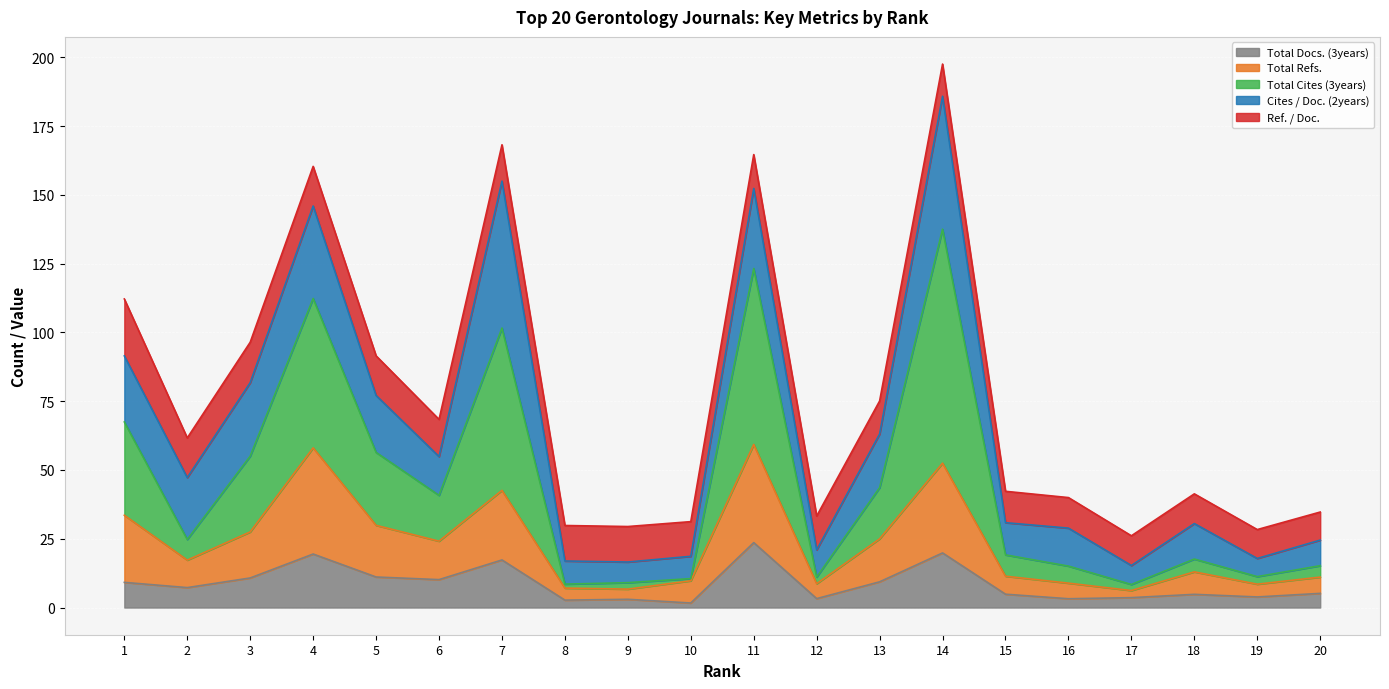

What is the approximate value of Total Docs. (3years) at 14?

19.9